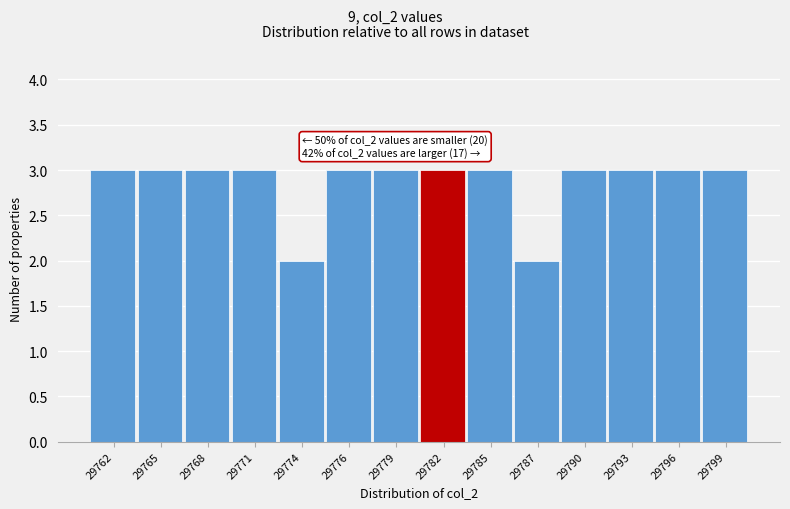

Reading left to right, what are all the values shown in this chart?

3	3	3	3	2	3	3	3	3	2	3	3	3	3